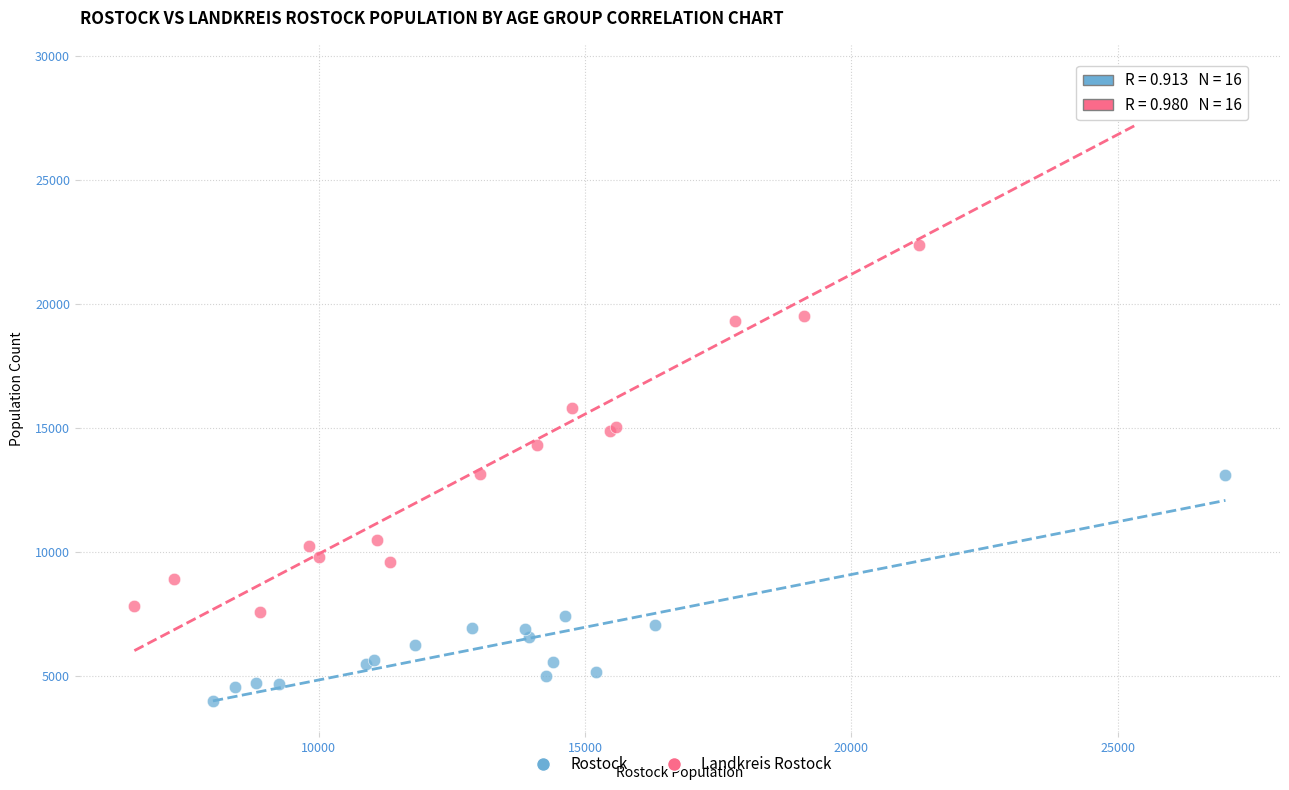

Which series contains the highest Y value?

Landkreis Rostock